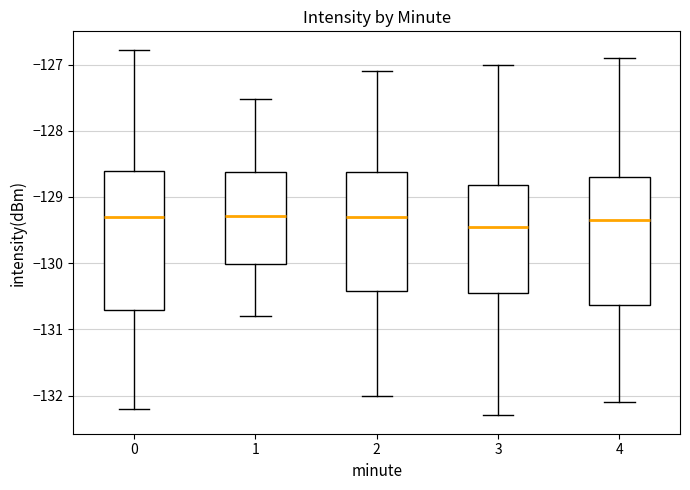

Which box is the tallest, from its lower edge to its upper edge?

0